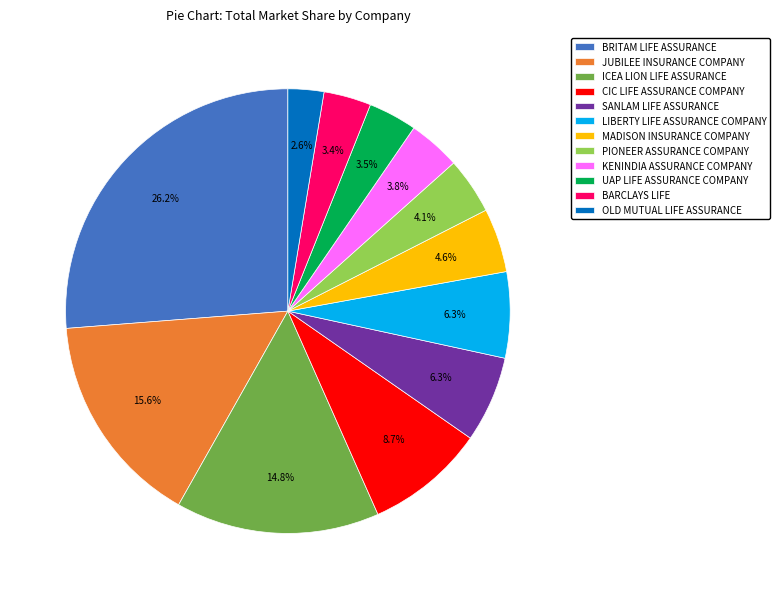

To the nearest percent, what portion does PIONEER ASSURANCE COMPANY represent?

4%